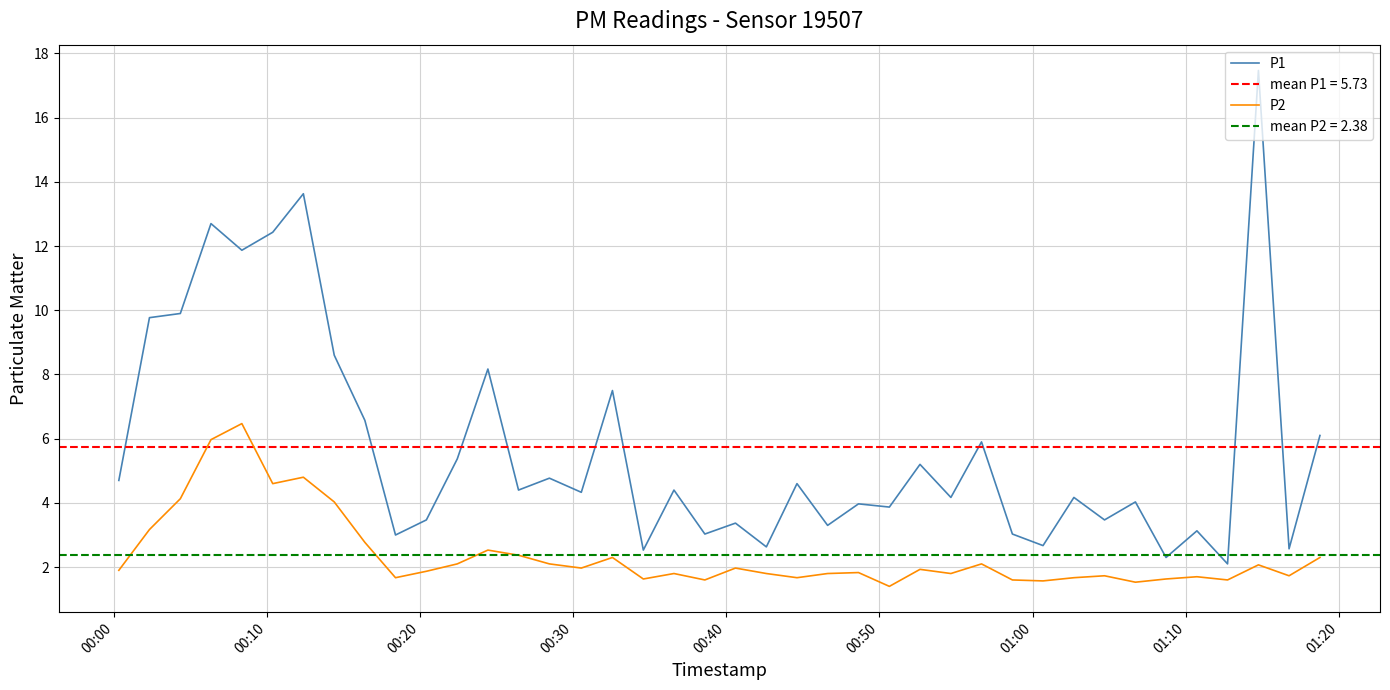

True or false: P1 and P2 cross at least once.

False